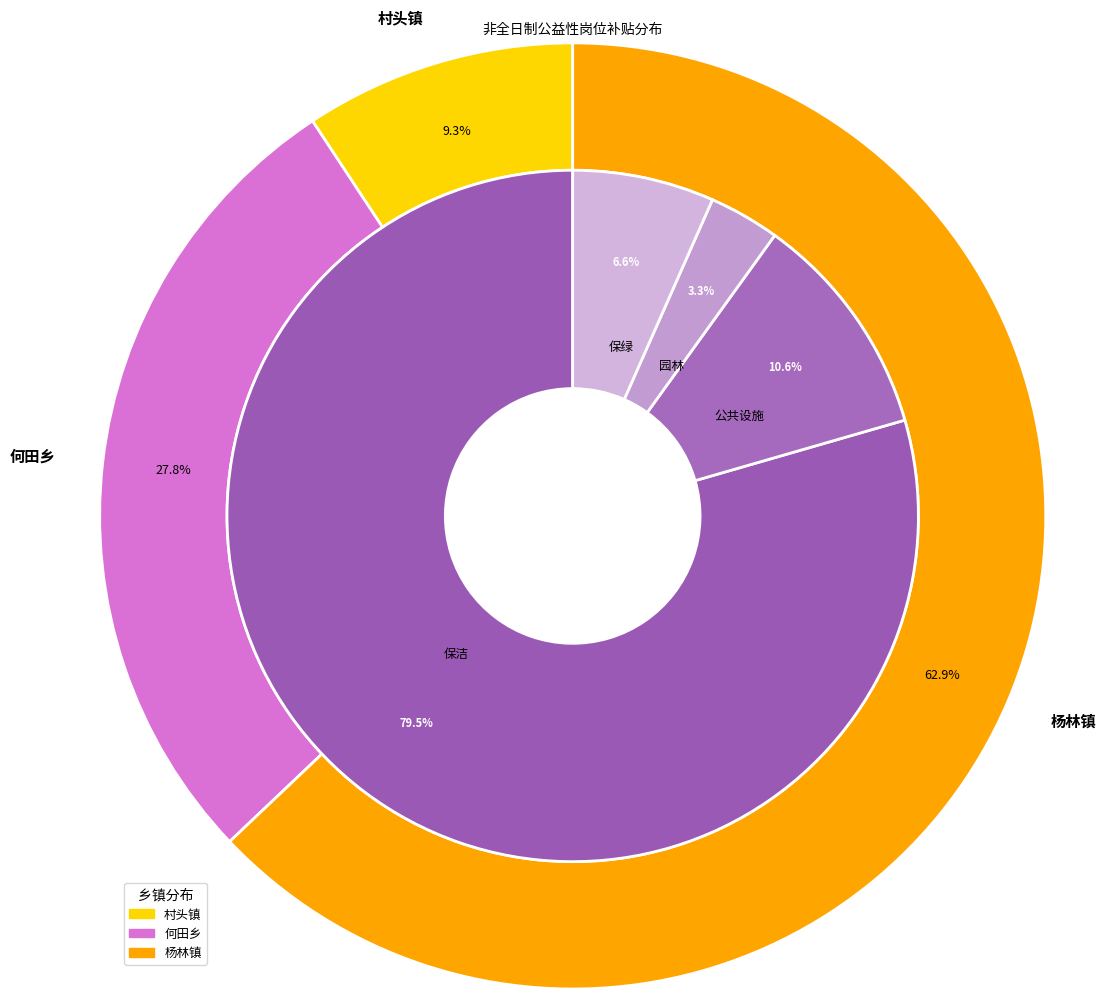

Between 杨林镇 and 杨林镇, which is larger?

杨林镇